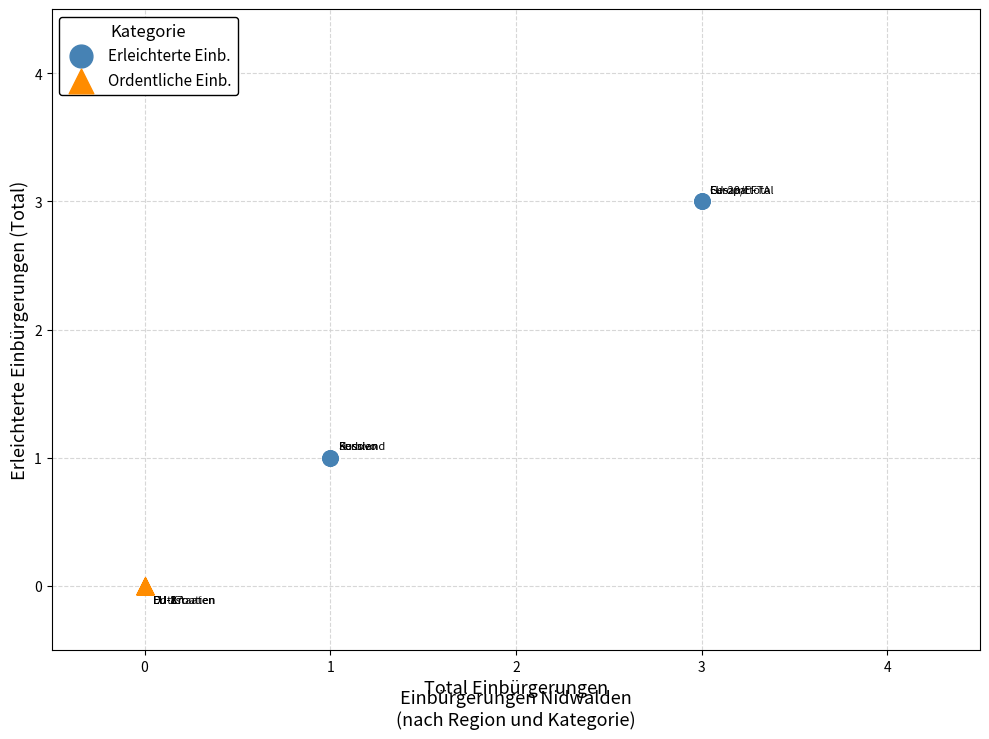

Which series reaches the maximum Y coordinate?

Erleichterte Einb.